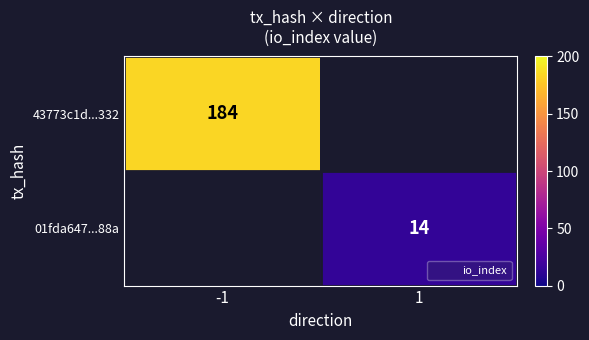

Rank the series by their maximum value, from highest to lowest.

43773c1d...332, 01fda647...88a